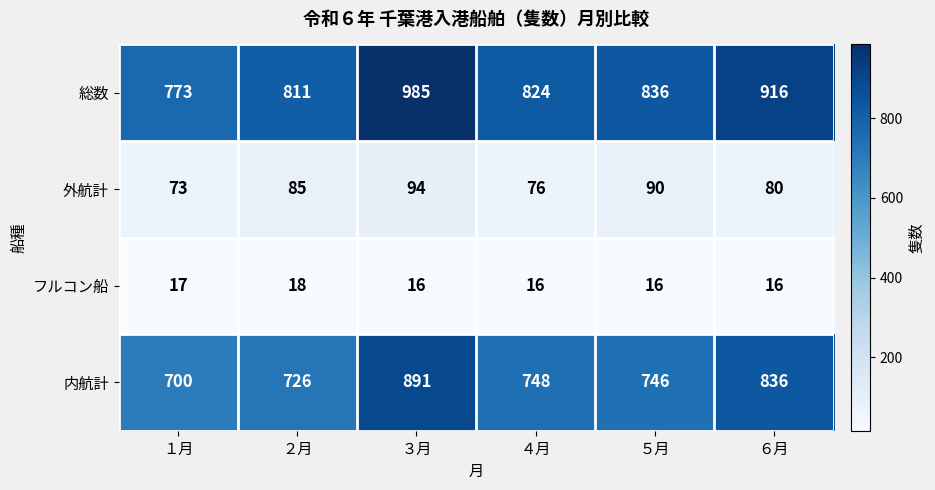

Count the 外航計 values in the range 76 to 90.

4